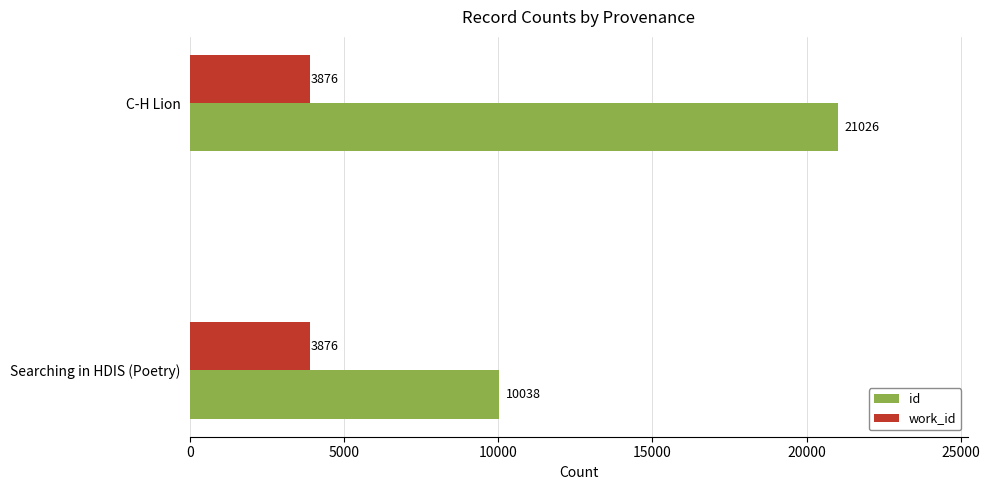

What is the total value across all series at C-H Lion?

24902